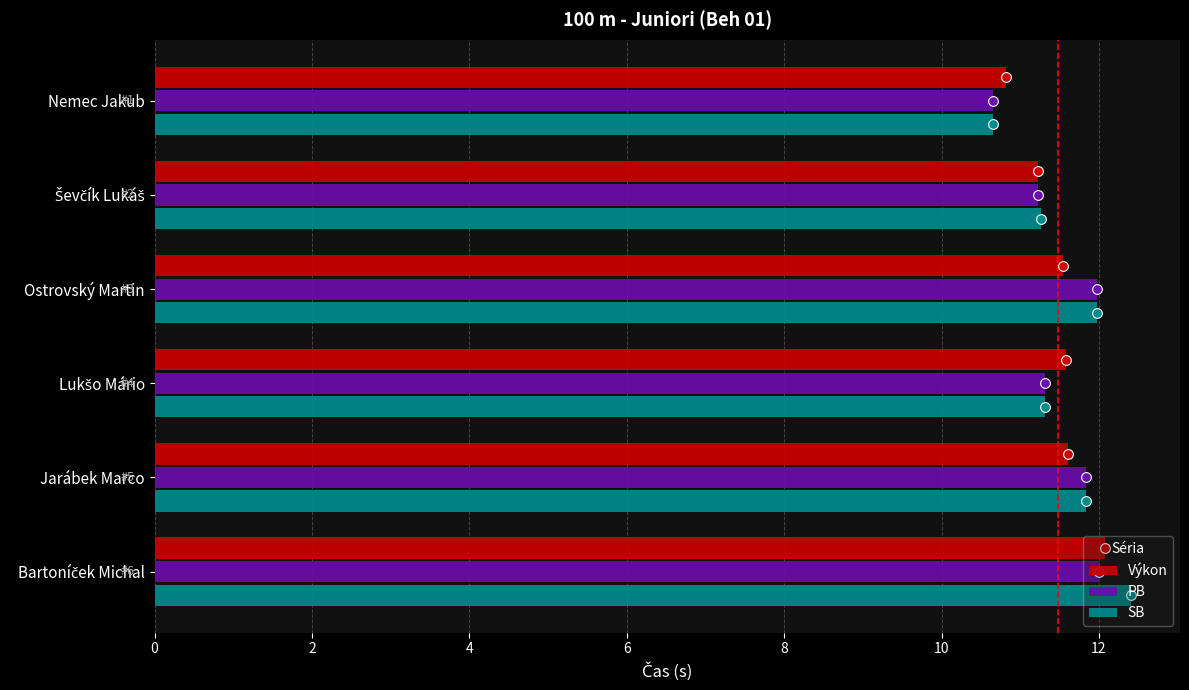

Is it true that SB equals 11.8 at Jarábek Marco?

True